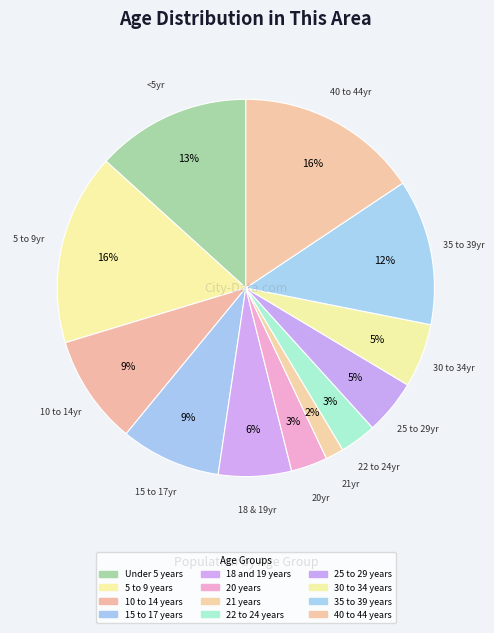

What is the largest slice in the pie chart?

5 to 9 years